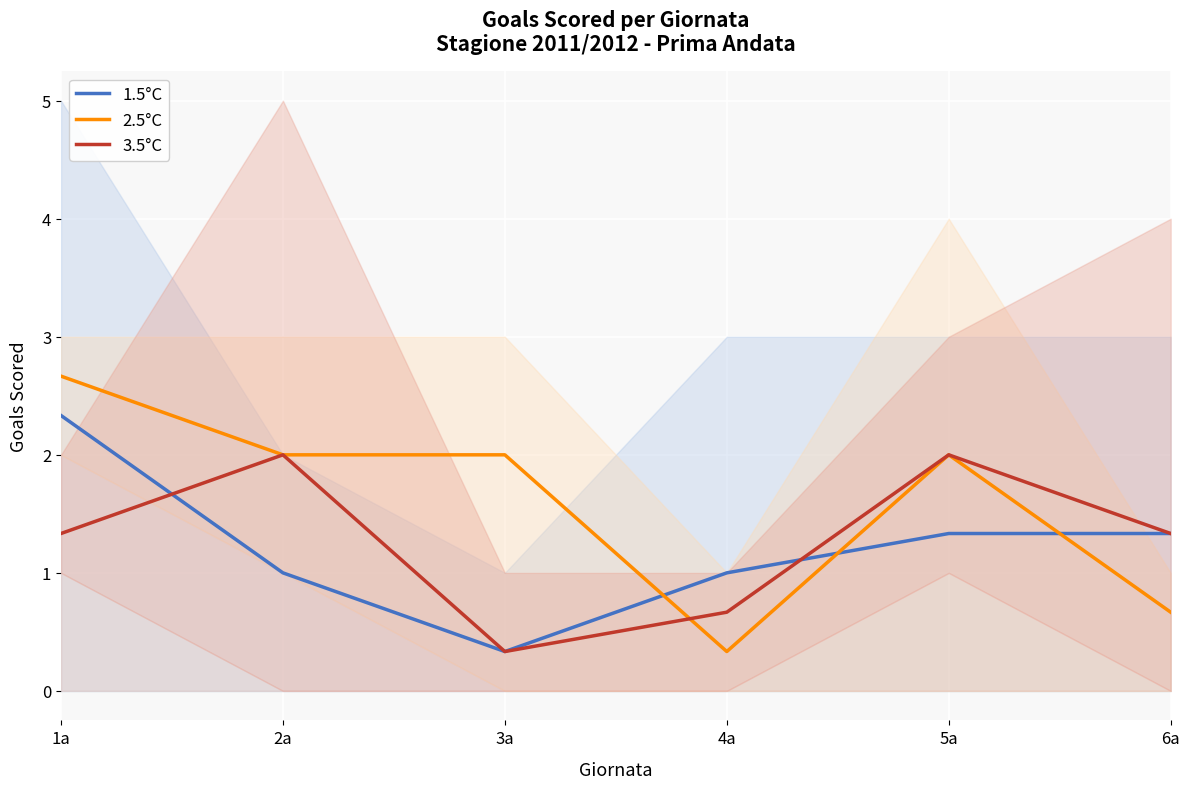

Does the chart display data point markers on the line(s)?

No